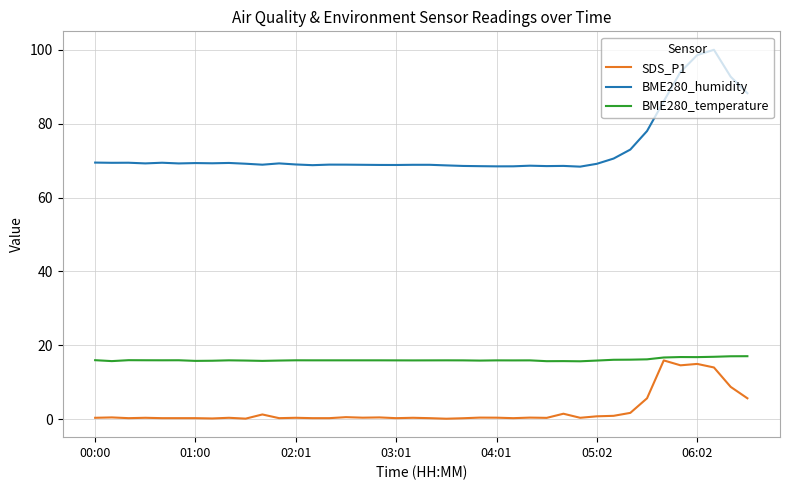

What is the greatest value displayed?

100.0